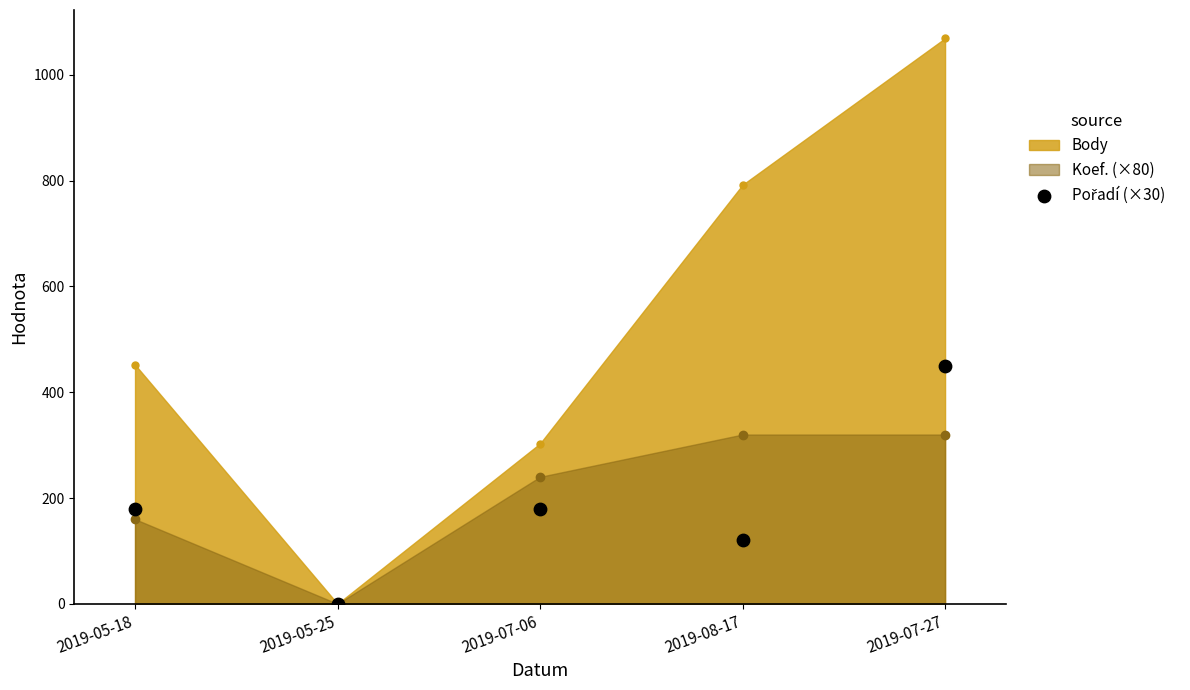

What is the ratio of the value at 2019-05-18 to the value at 2019-07-27?

0.4